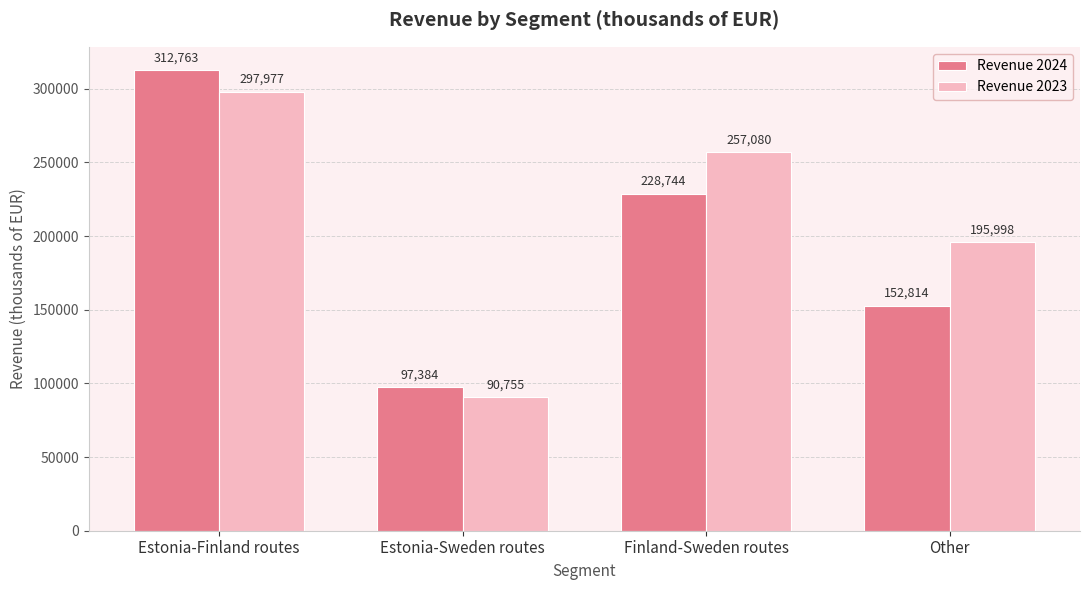

Rank the categories by Revenue 2024 value from lowest to highest.

Estonia-Sweden routes, Other, Finland-Sweden routes, Estonia-Finland routes